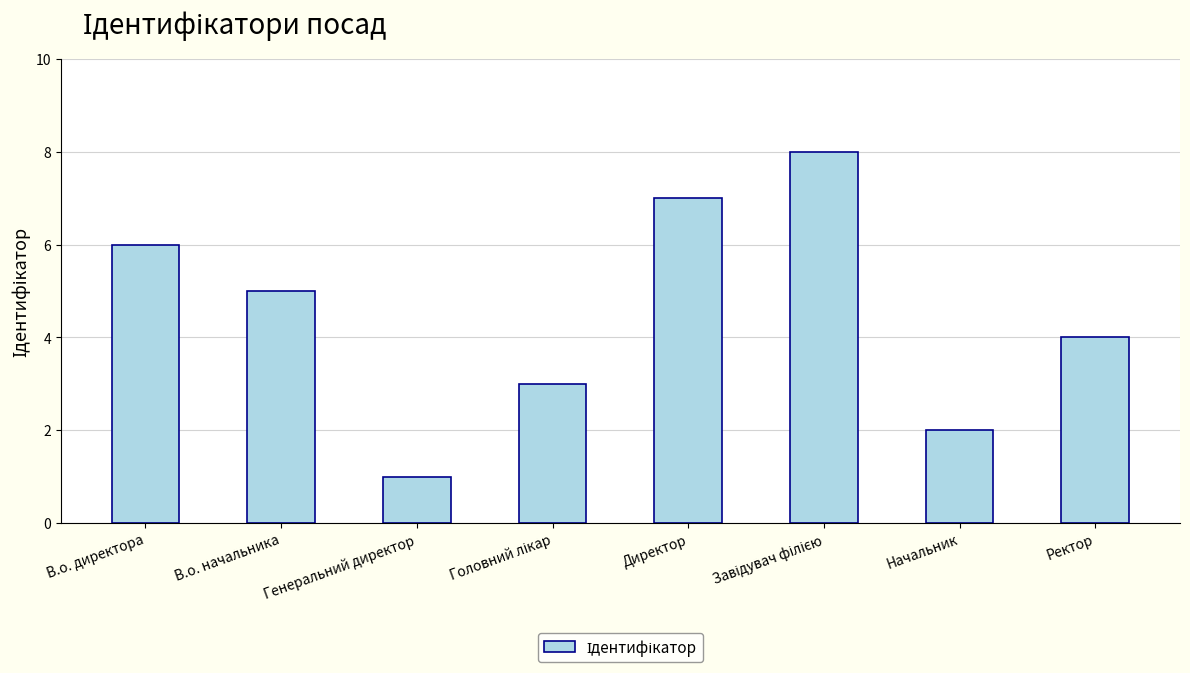

Which label corresponds to the smallest value in the chart?

Генеральний директор